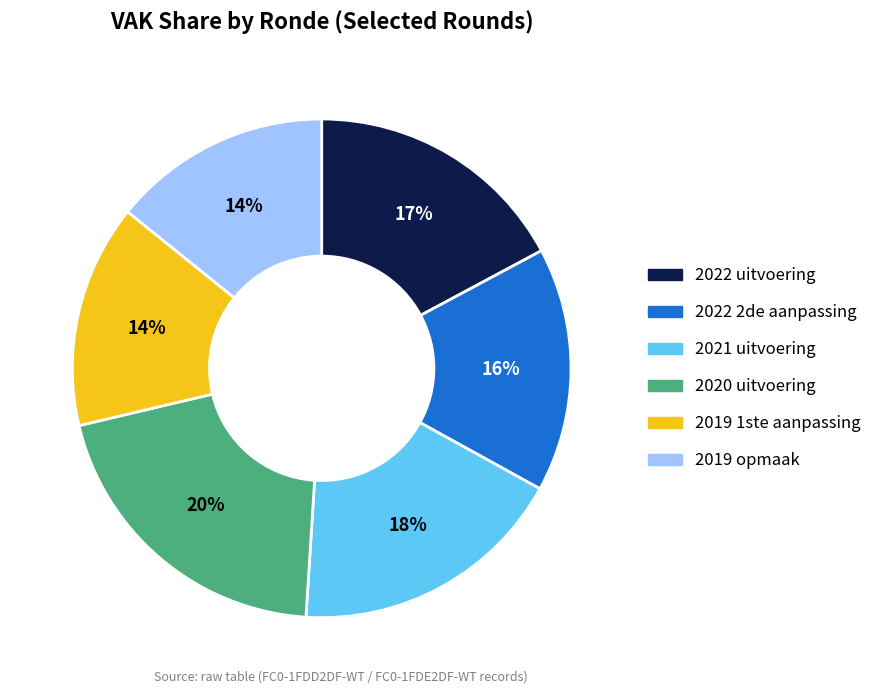

Count the number of slices in the pie.

6